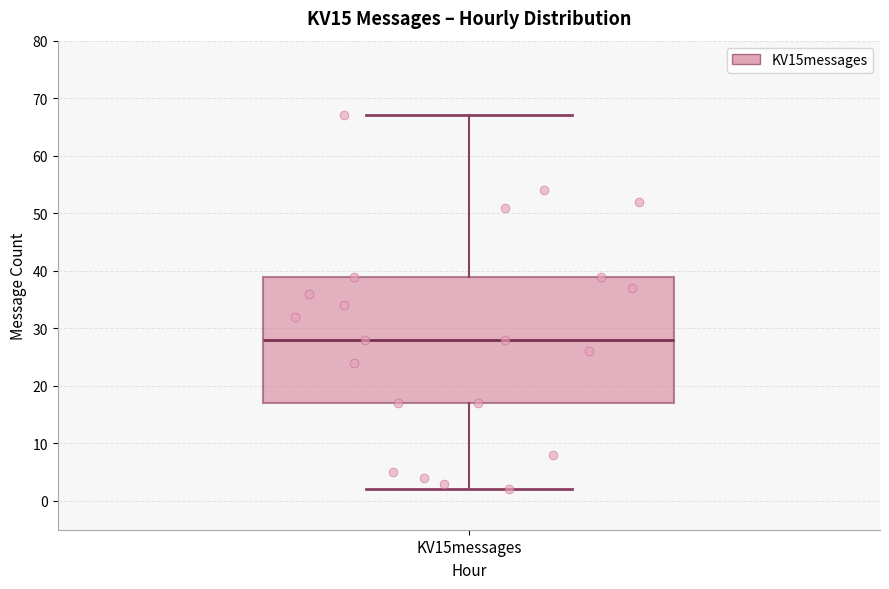

Read this box plot against the y-axis: the position of the median line, the range covered by the box, and the ends of both whiskers. The values are not printed on the chart, so give them approximately, as read against the axis.

median 28, box 17 to 39, whiskers 2 to 67